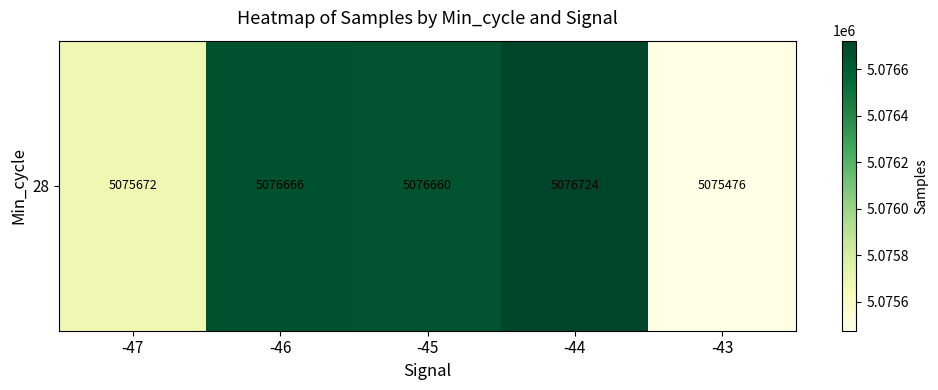

What is the smallest value displayed?

5075476.0